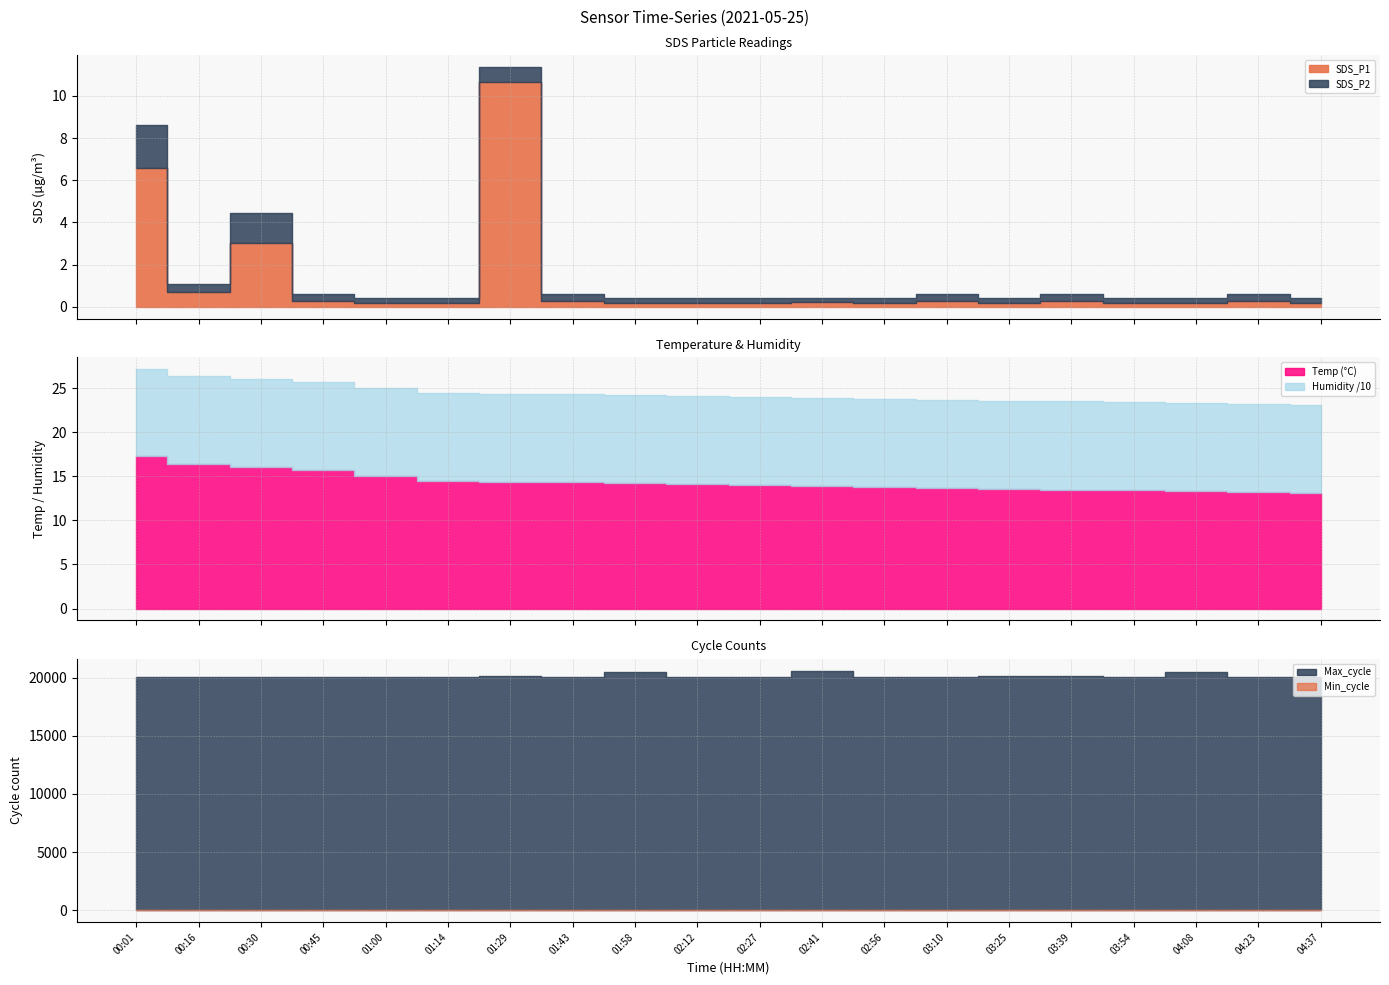

The Max_cycle series shows 28697.8 at 03:10. True or false?

False